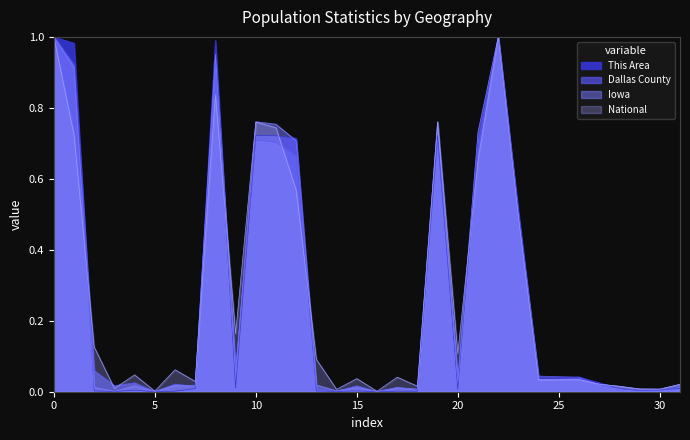

Read the Iowa value at 23.

0.5